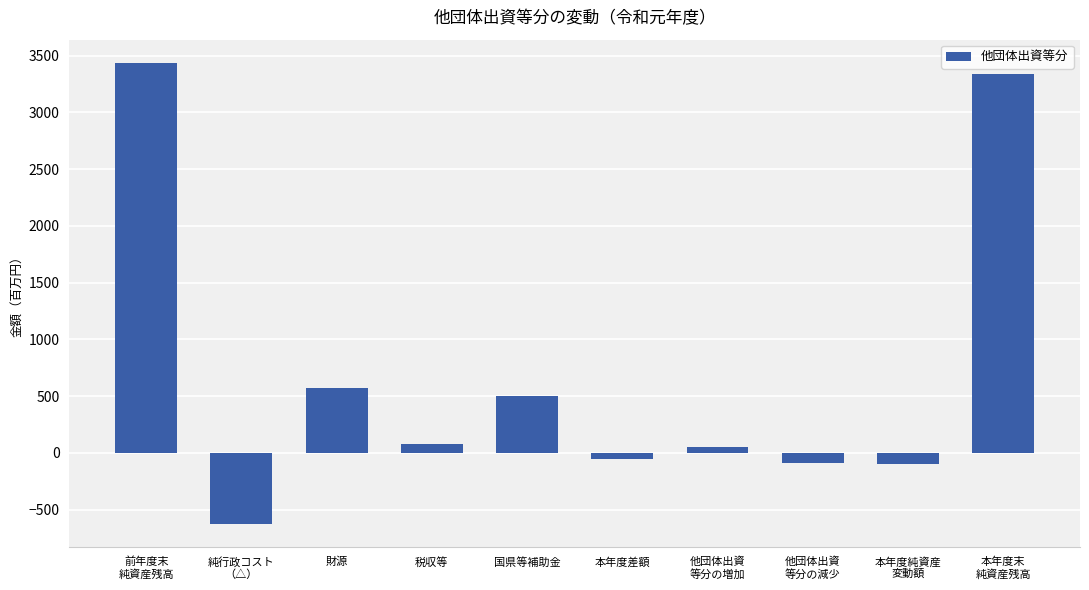

Where does the data first go above 74?

前年度末
純資産残高